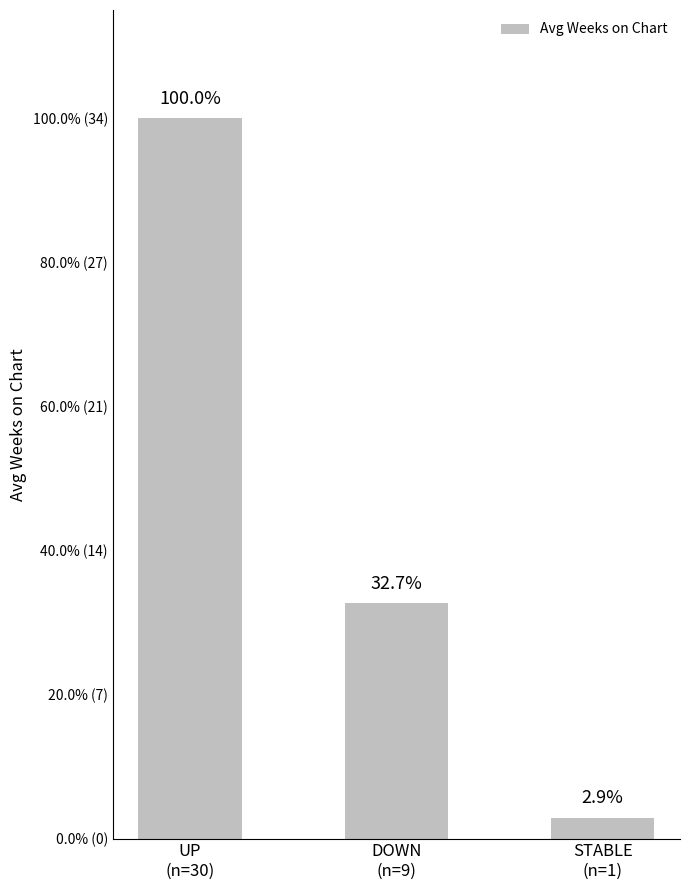

What is the change in value from DOWN
(n=9) to STABLE
(n=1)?

-10.2